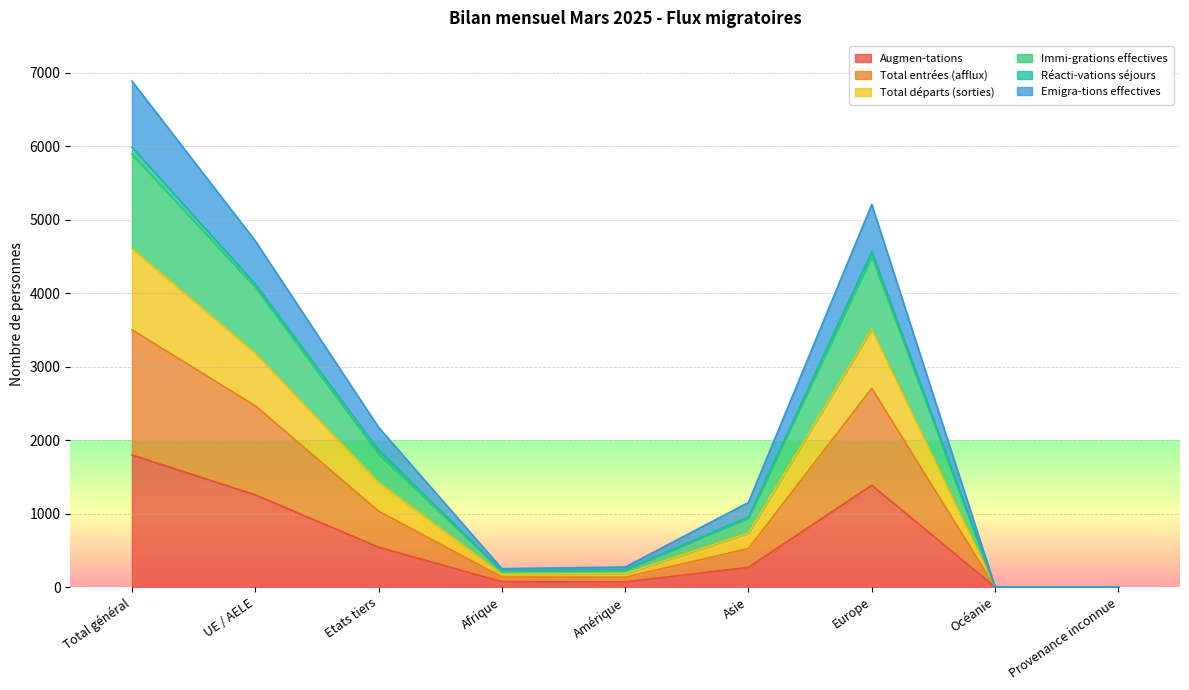

What is the maximum value for Augmen-tations?

1798